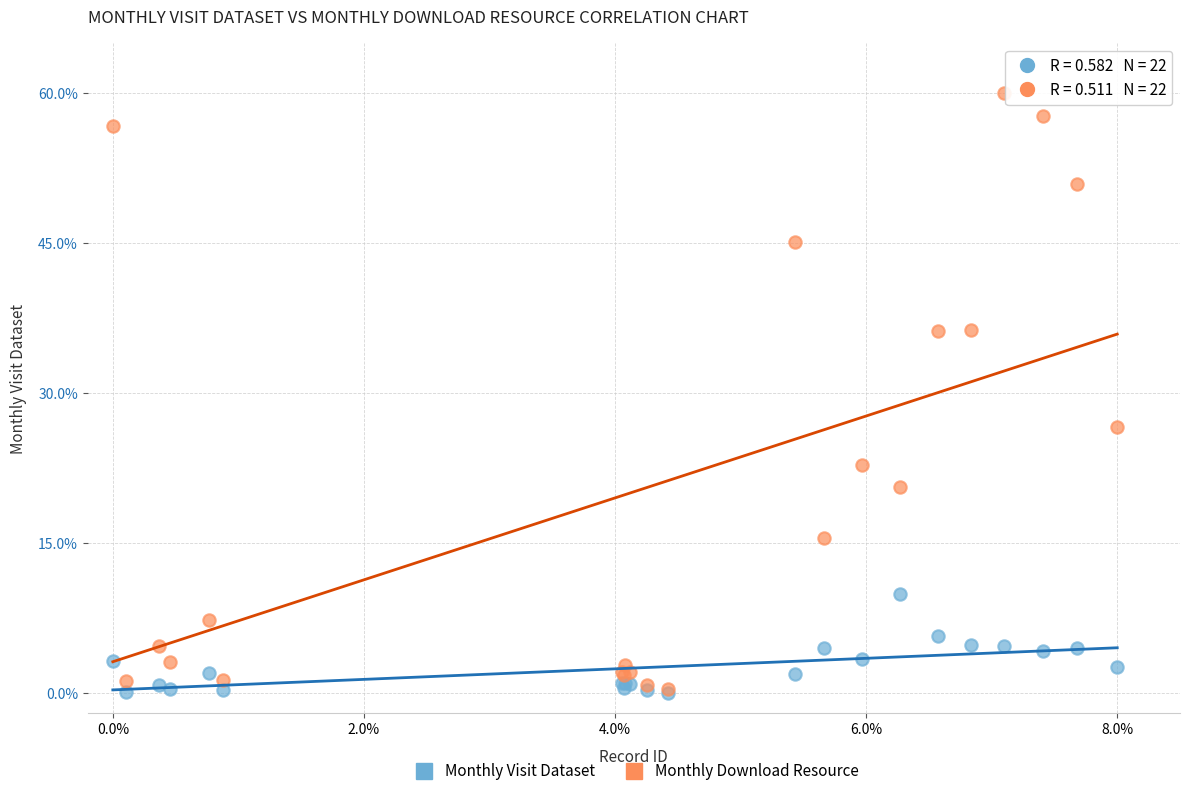

In the Monthly Download Resource series, what Y value is closest to 30?

26.6